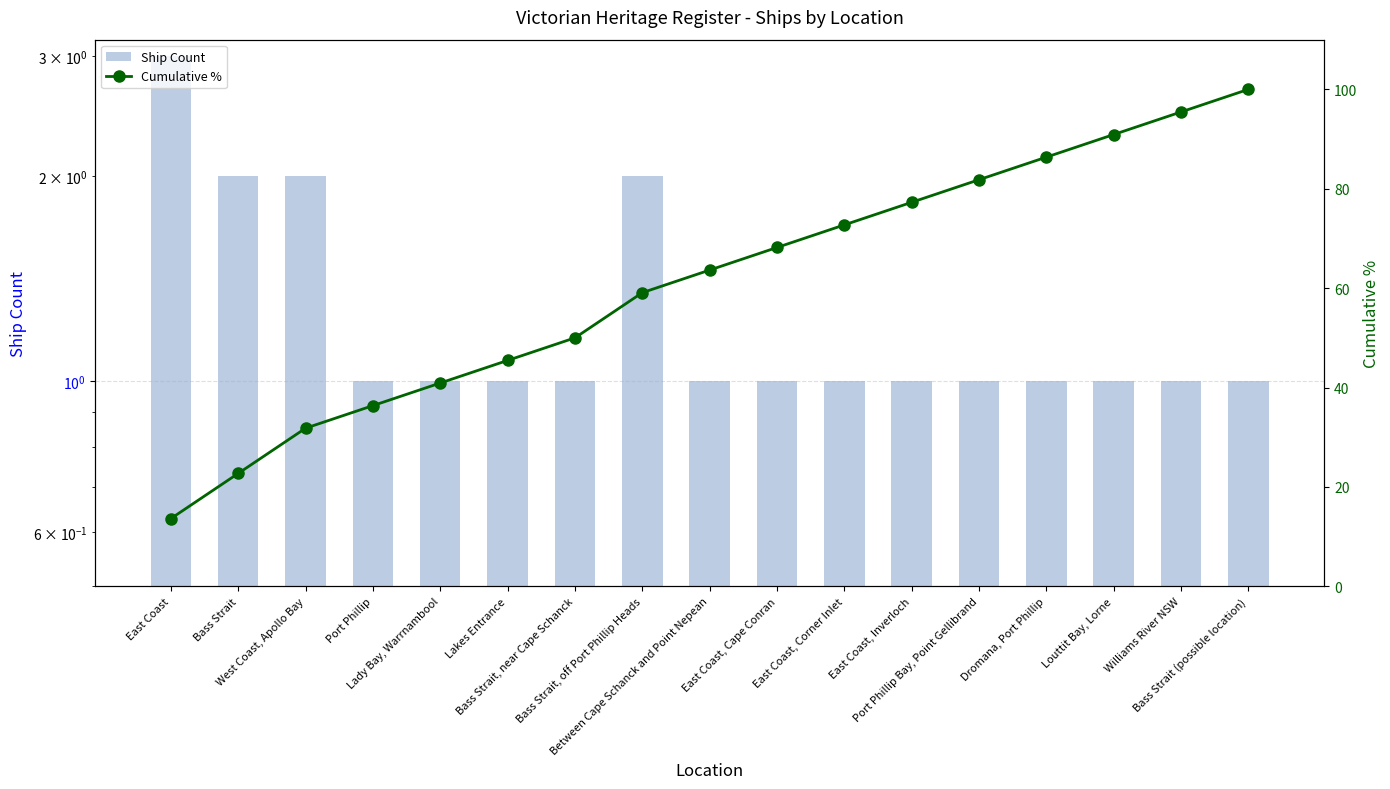

Reading left to right, transcribe all the data shown in this chart.

Ship Count: 3.0	2.0	2.0	1.0	1.0	1.0	1.0	2.0	1.0	1.0	1.0	1.0	1.0	1.0	1.0	1.0	1.0
Cumulative %: 13.6	22.7	31.8	36.4	40.9	45.5	50.0	59.1	63.6	68.2	72.7	77.3	81.8	86.4	90.9	95.5	100.0